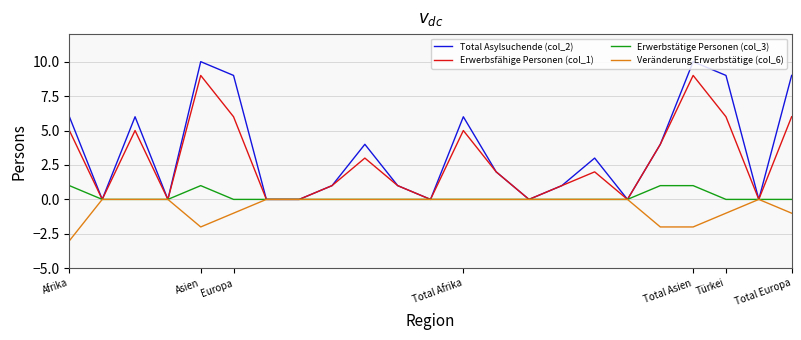

Which series has the widest spread of values?

Total Asylsuchende (col_2)